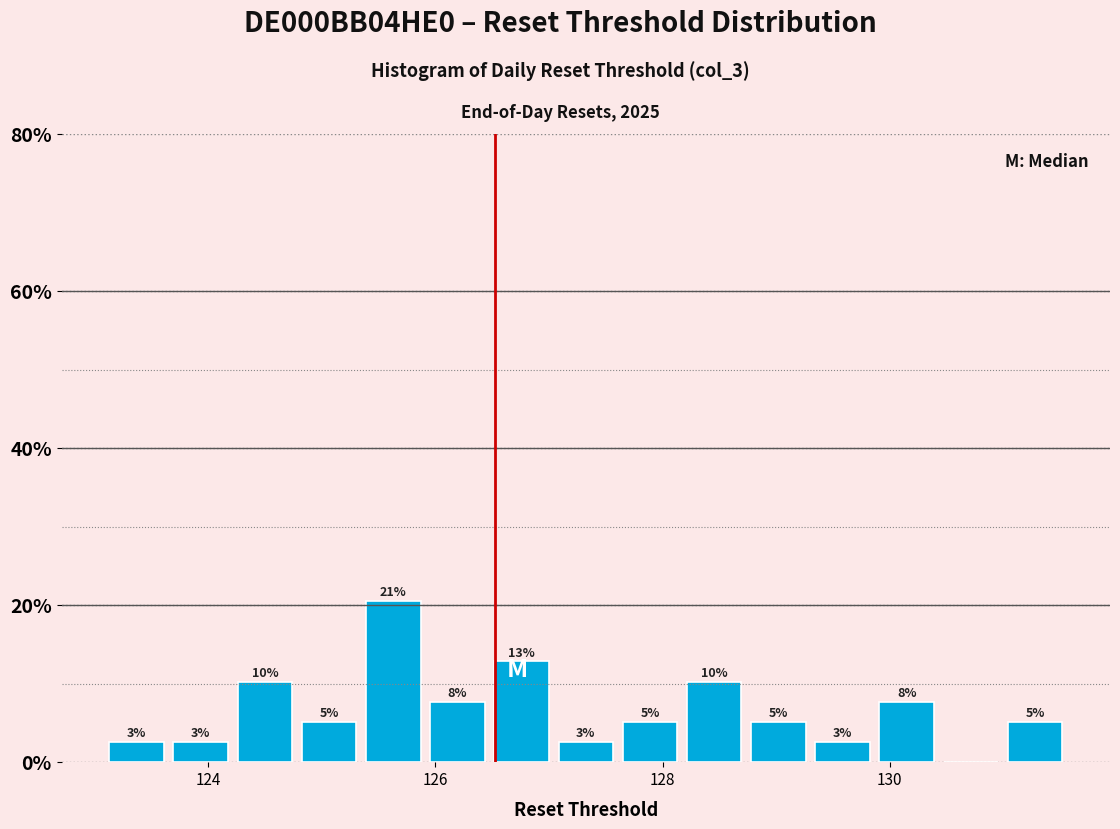

Read against the x-axis, roughly where is the centre of the tallest bar?

125.6